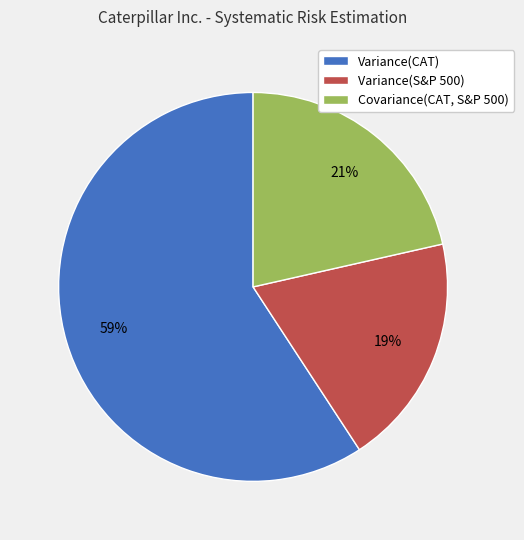

What percentage is the Covariance(CAT, S&P 500) slice, to the nearest percent?

21%